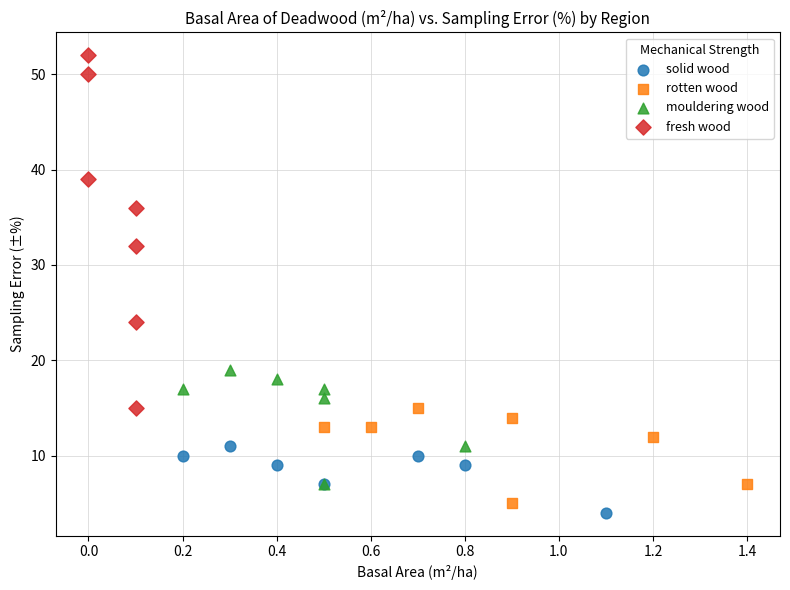

Which series contains the highest Y value?

fresh wood